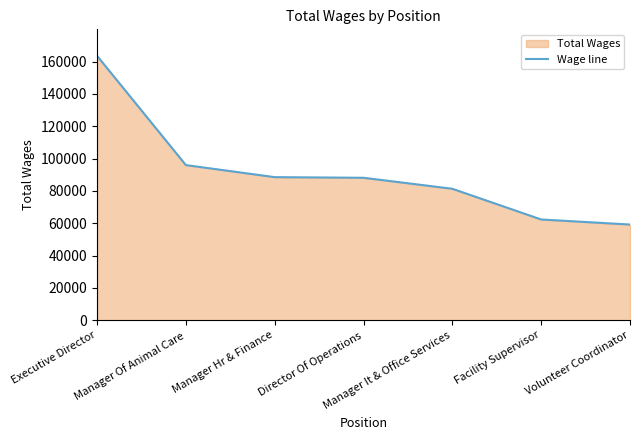

Is it true that the value at Manager Hr & Finance is 123616?

False